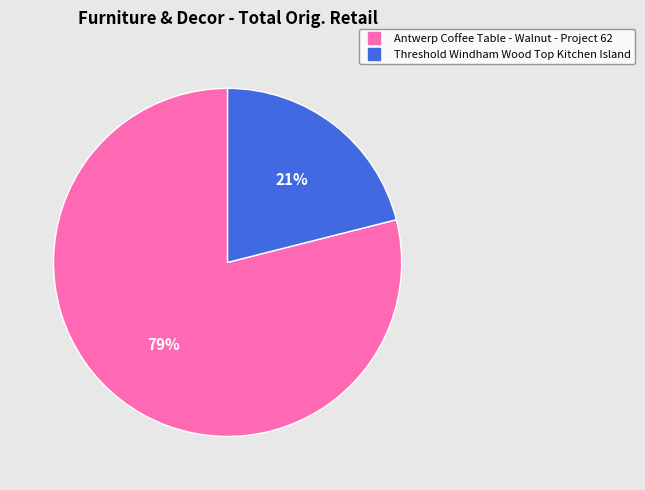

Does Antwerp Coffee Table - Walnut - Project 62 represent more than half of the total?

Yes